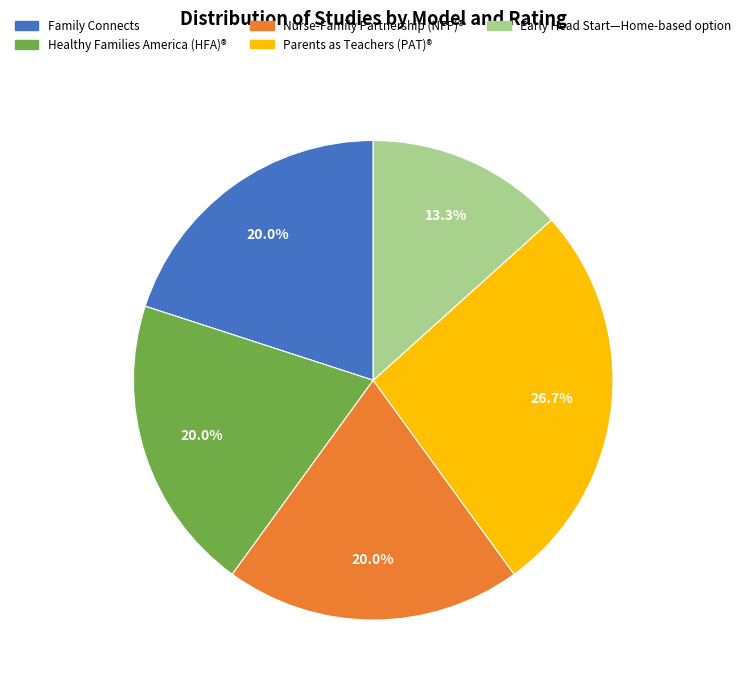

What is the largest slice in the pie chart?

Parents as Teachers (PAT)®